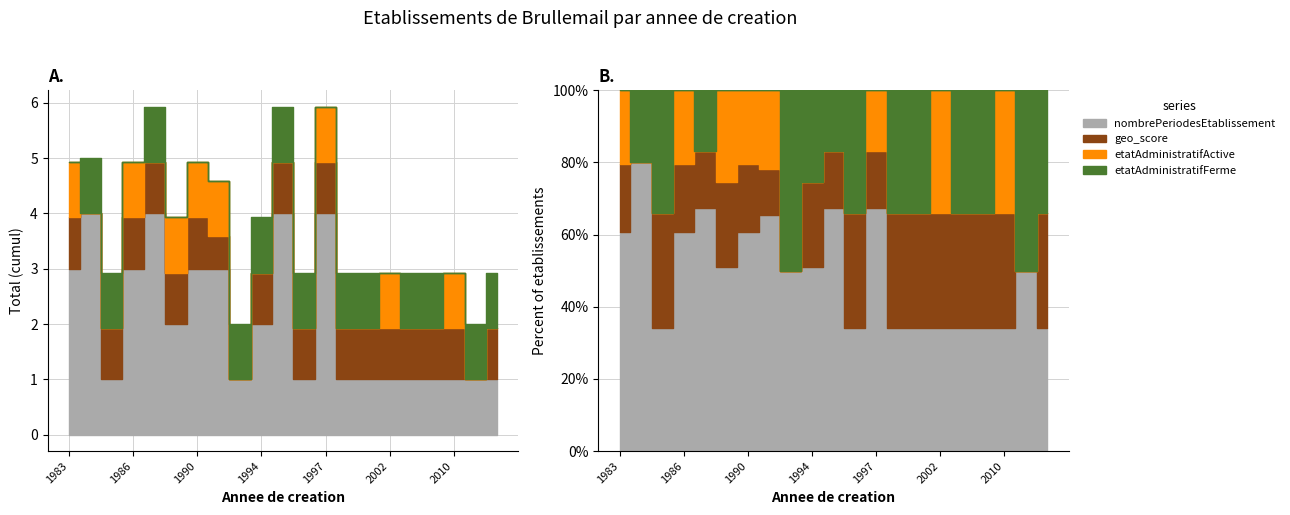

Is it true that nombrePeriodesEtablissement equals 0.6 at 2002?

False